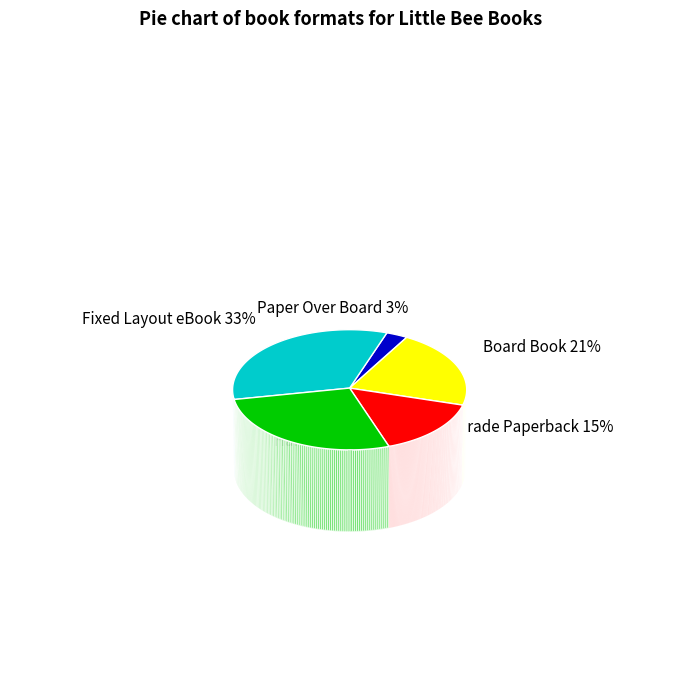

How many slices are in this pie chart?

5